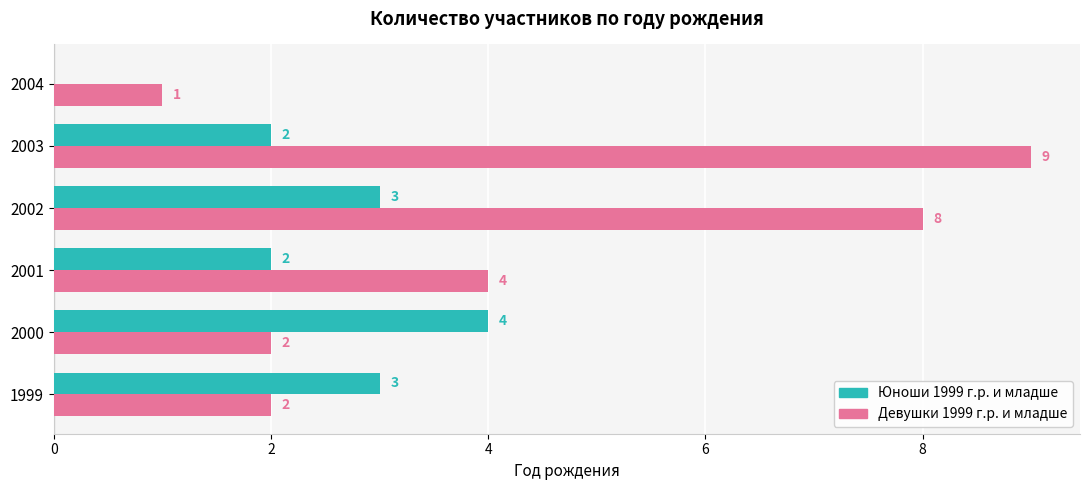

How many series are shown in this chart?

2